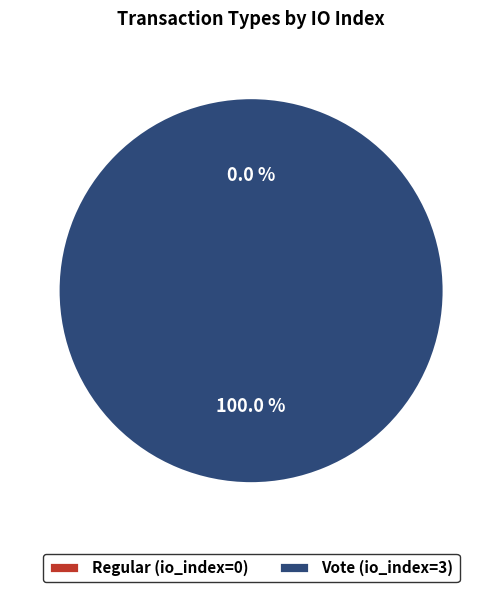

What is the total percentage of Regular and Vote?

100.0%